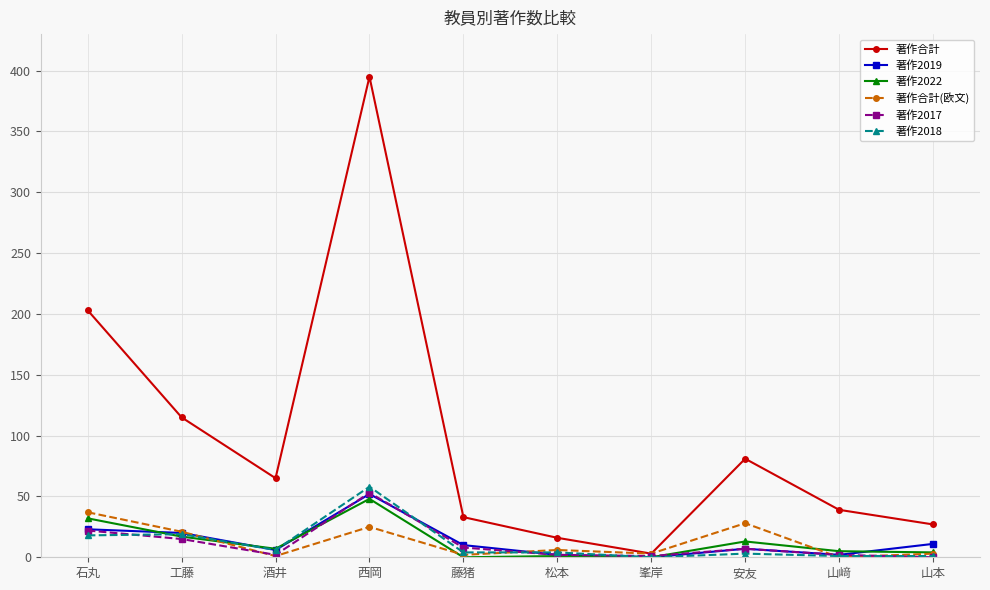

What is the spread (max minus min) of values at 石丸?

185